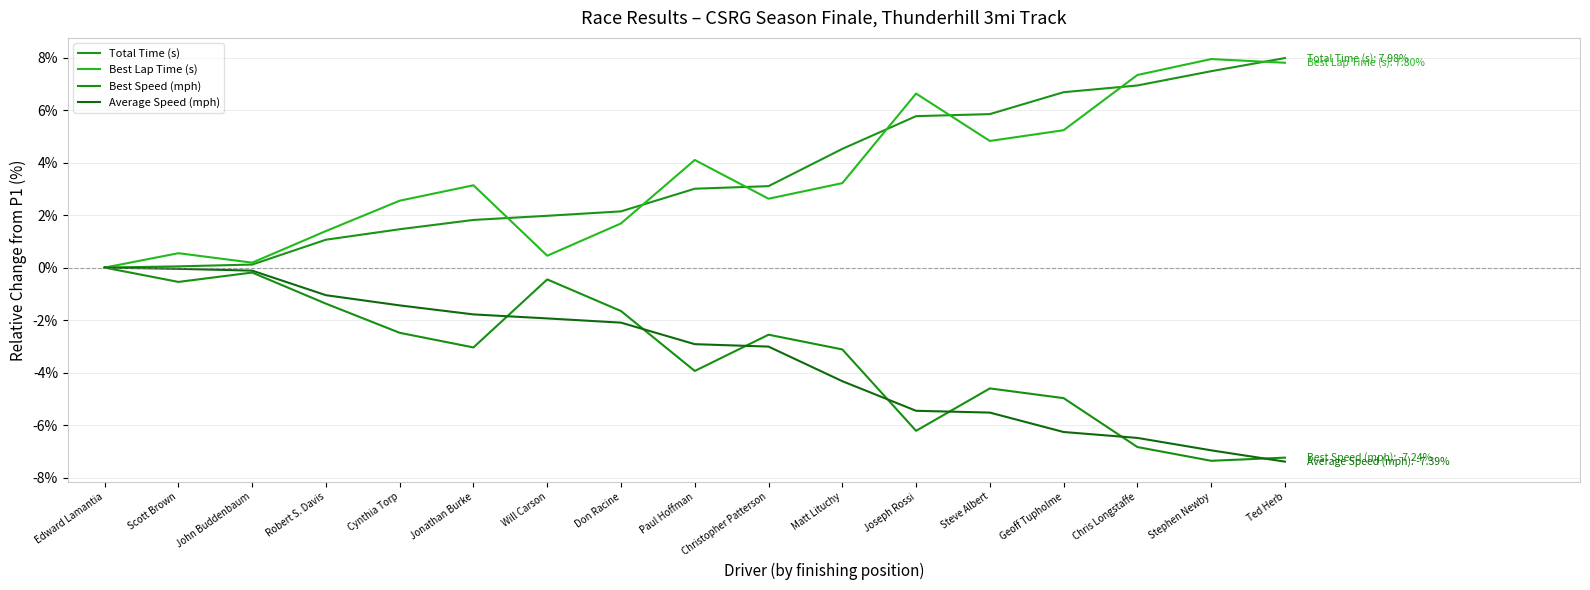

Is the value of Best Speed (mph) at Cynthia Torp greater than the value of Average Speed (mph) at Christopher Patterson?

Yes